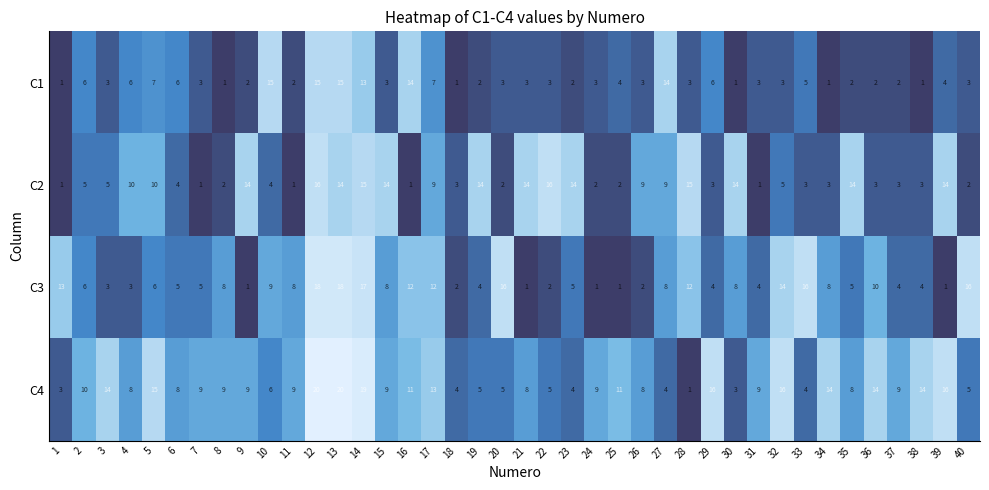

Read the C3 value at 6.

5